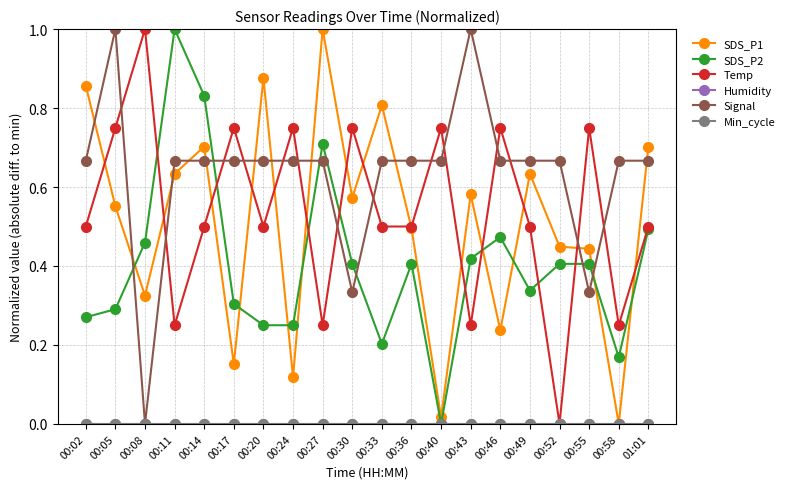

Between 00:36 and 00:49, which is larger?

00:49